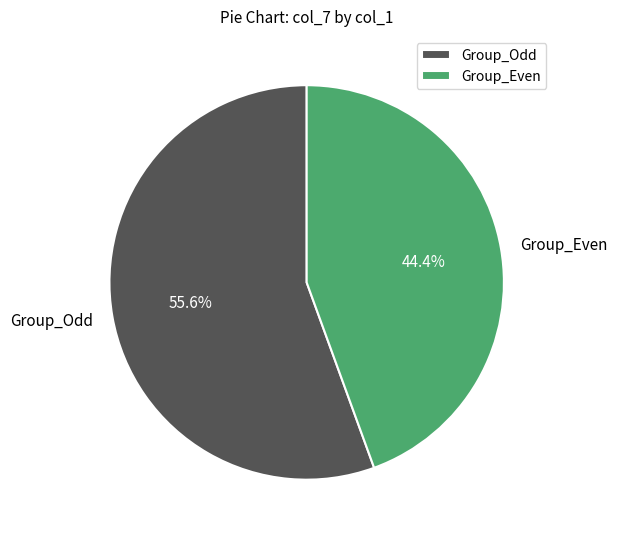

What percentage do Group_Even and Group_Odd together represent?

100.0%